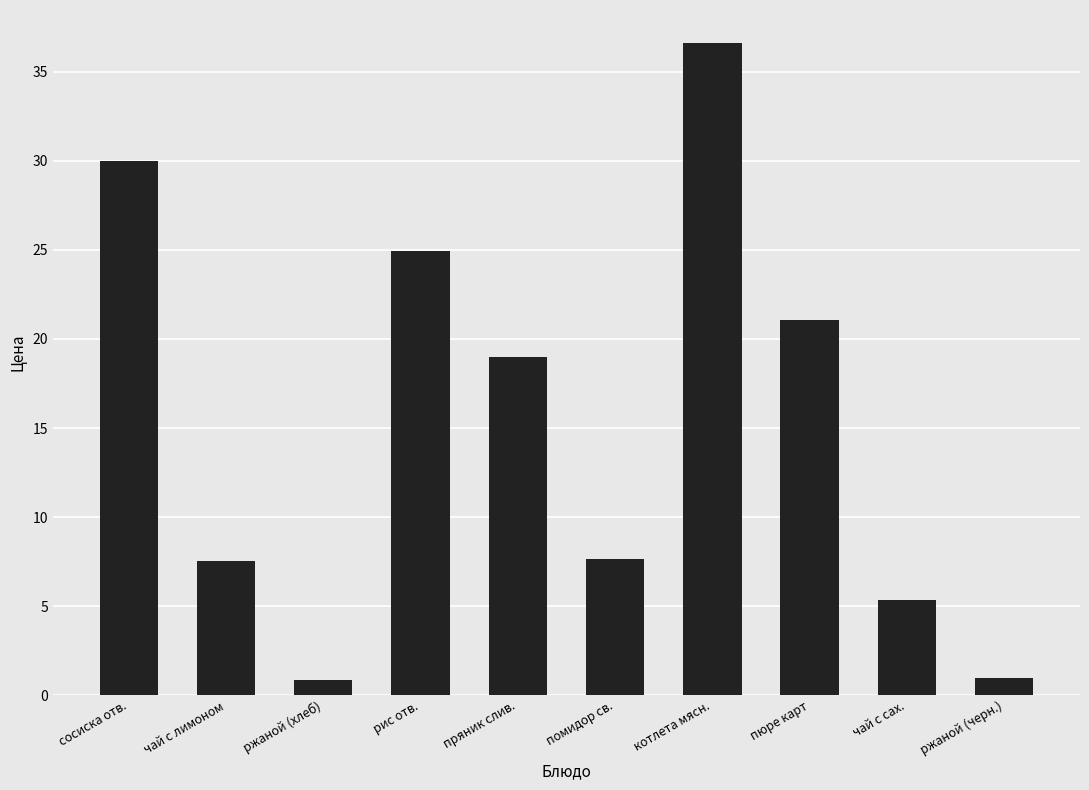

True or false: the data shows 7.6 at чай с лимоном.

True